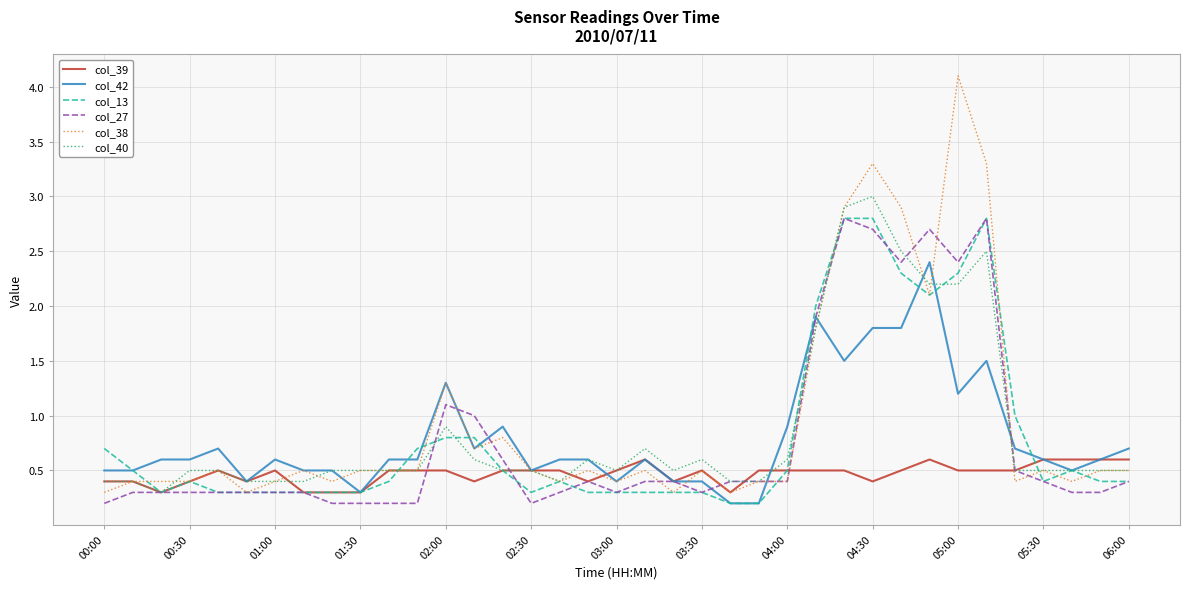

What is the greatest value displayed?

4.1